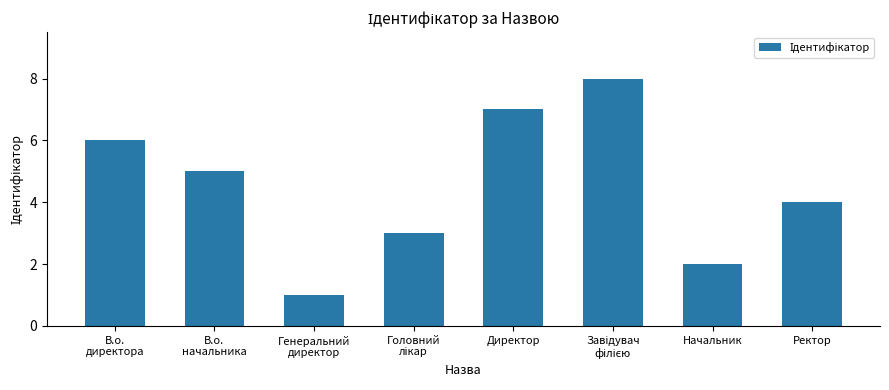

How many data points does each series have?

8